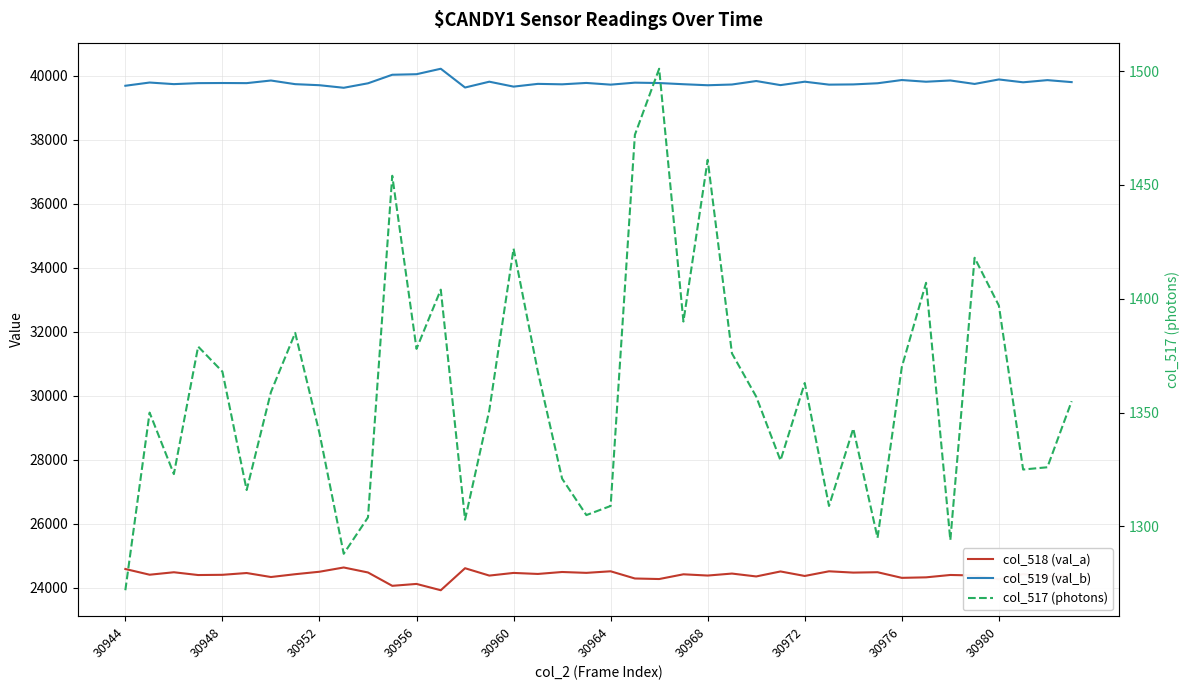

Rank the series by their maximum value, from lowest to highest.

col_517 (photons), col_518 (val_a), col_519 (val_b)